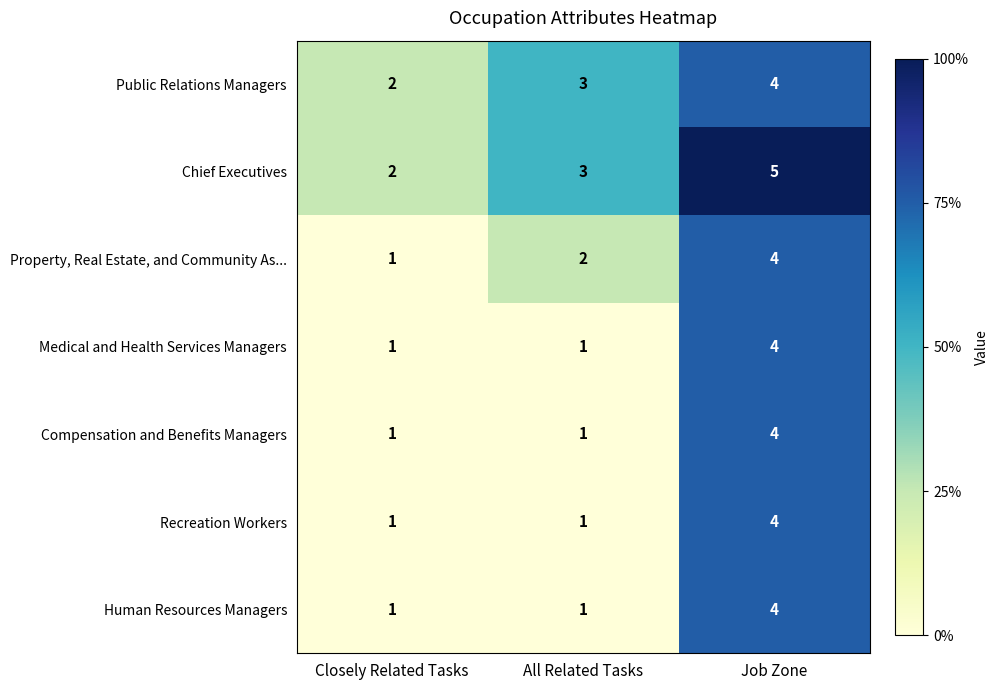

How many data points in Chief Executives are less than 3?

1